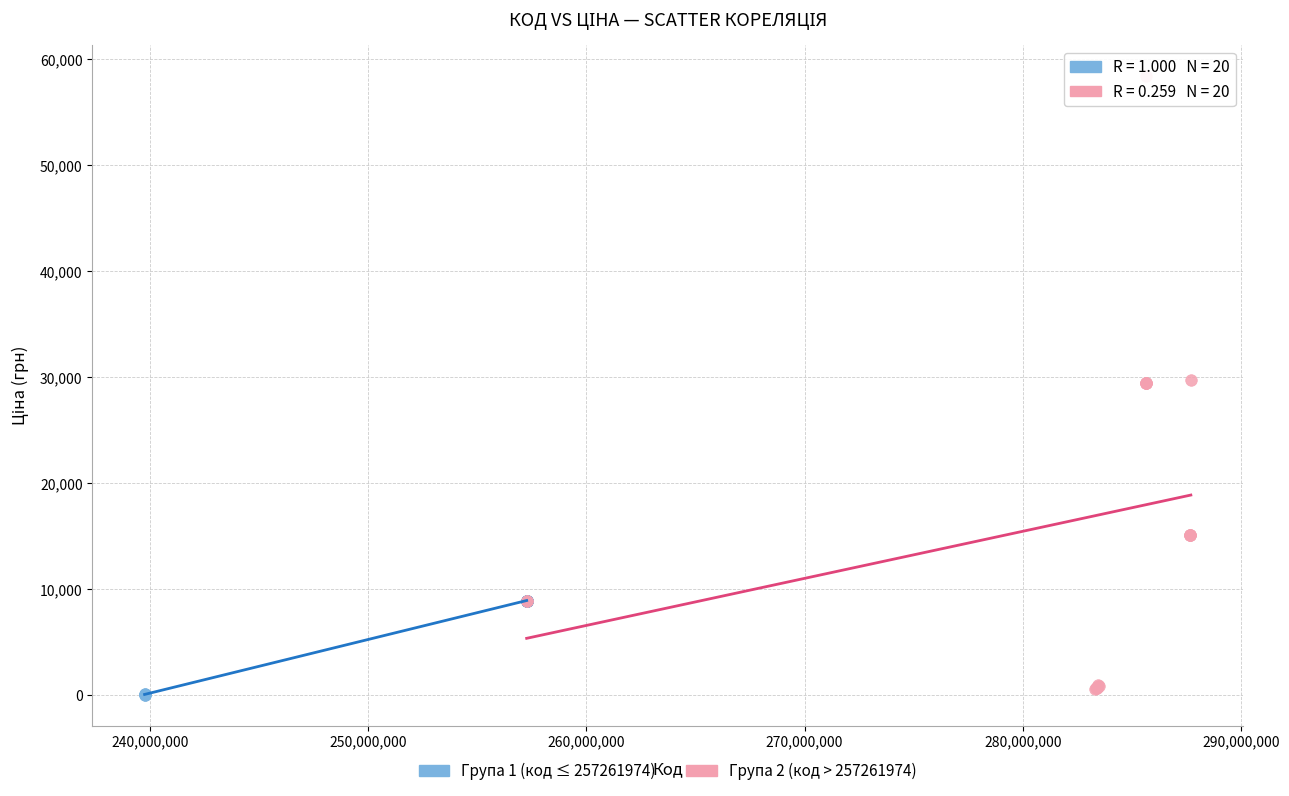

Which series has the widest spread of Y values?

Група 2 (код > 257261974)